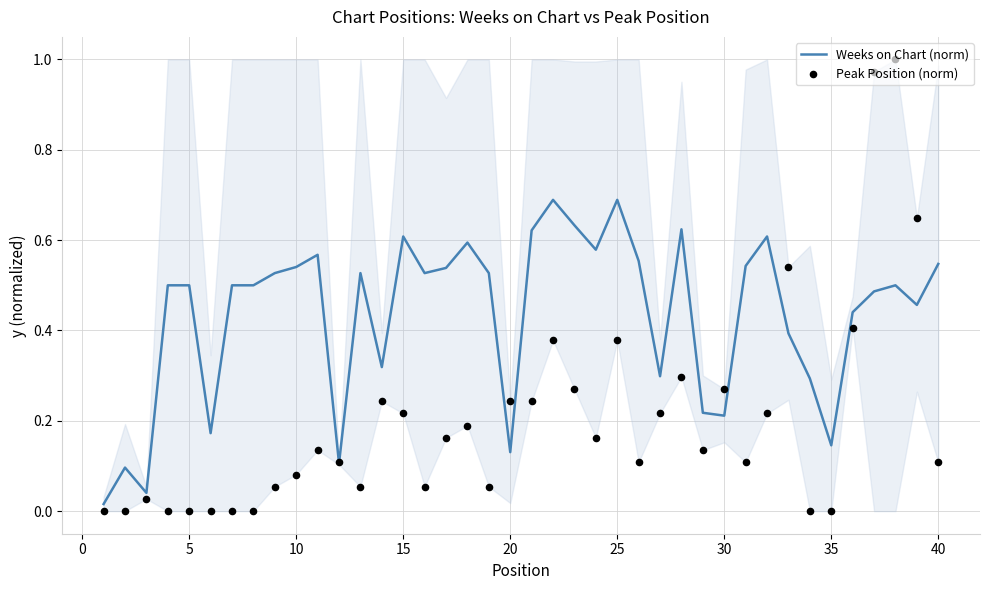

At how many categories does at least one series exceed 0?

40